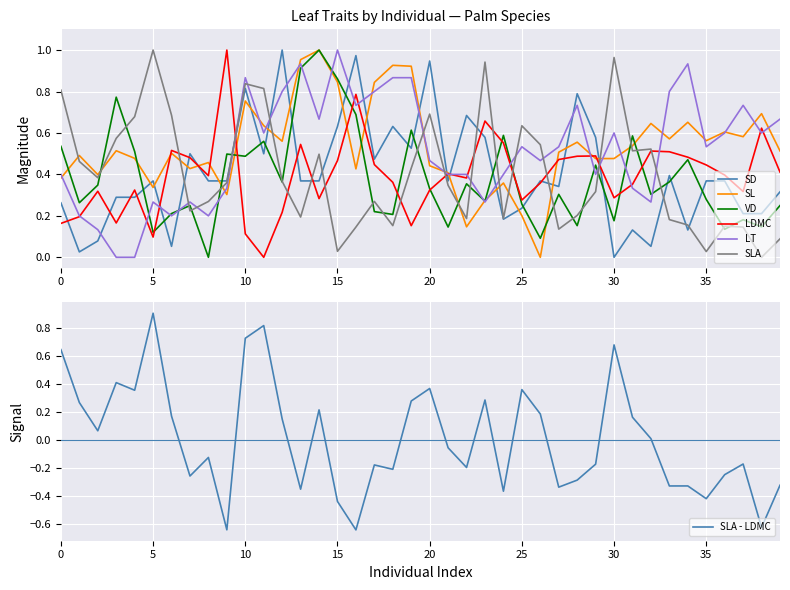

At which label does SLA reach its peak?

5